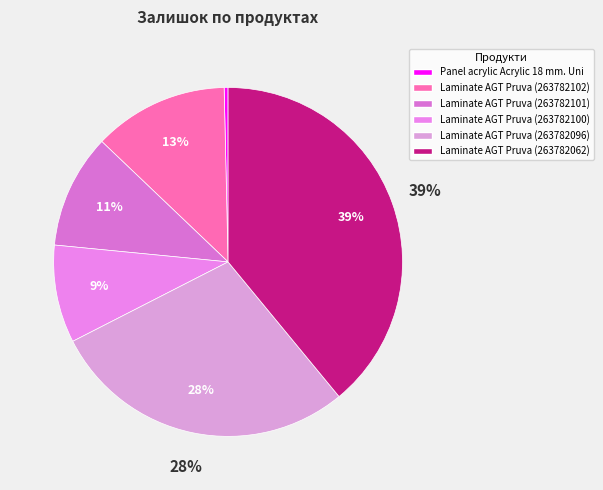

What percentage do Laminate AGT Pruva (263782096) and Laminate AGT Pruva (263782100) together represent?

37.5%